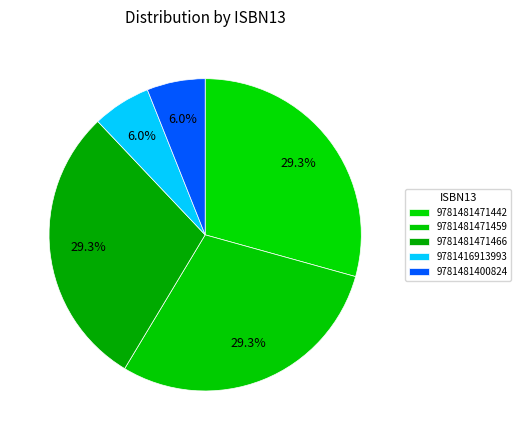

What percentage is the 9781481471466 slice, to the nearest percent?

29%